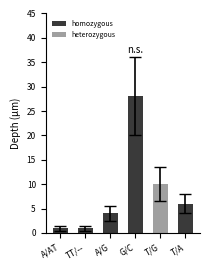

Rank the categories by value from highest to lowest.

G/C, T/G, T/A, A/G, A/AT, TT/--